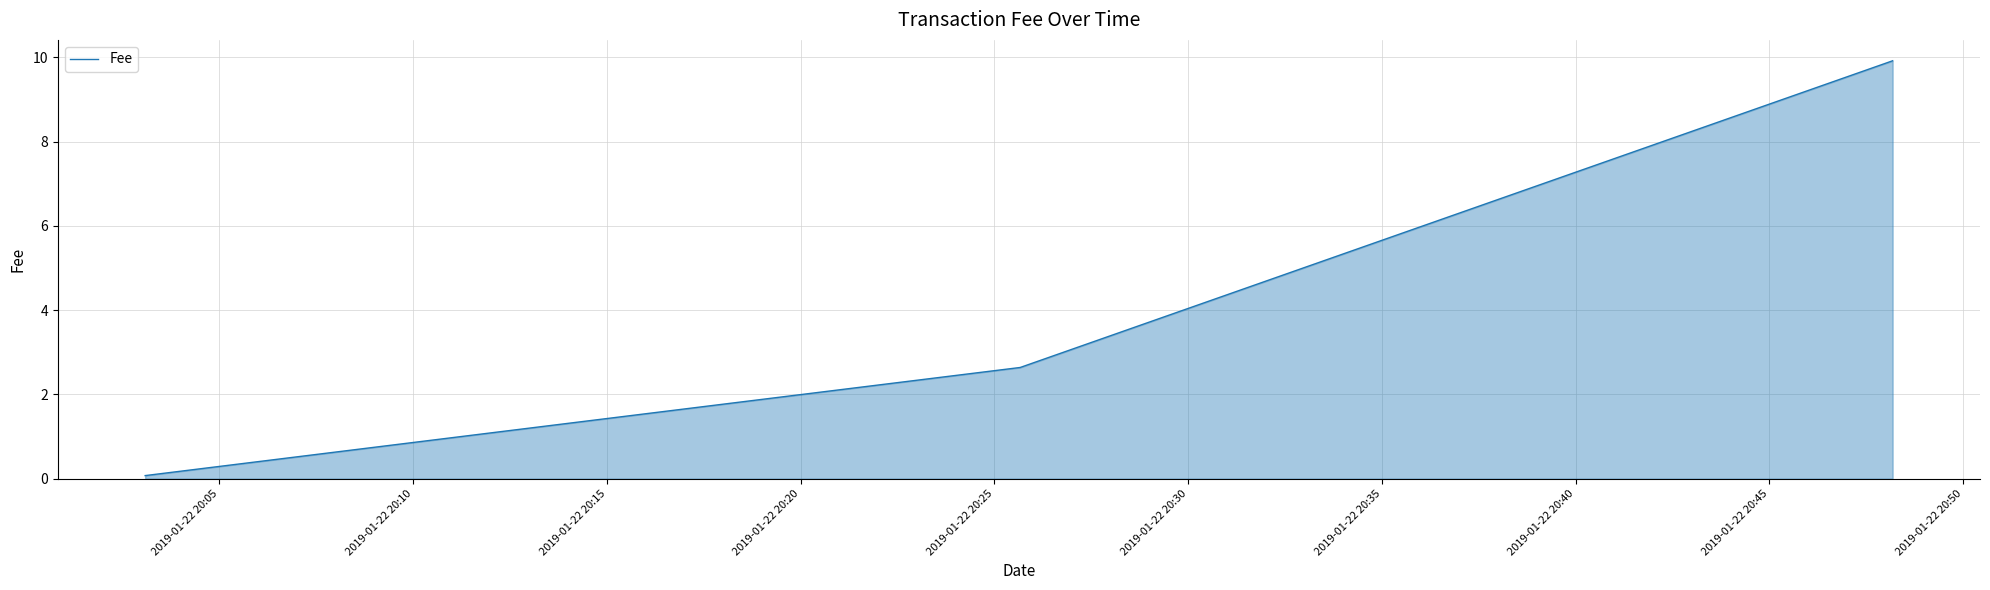

How many values are below 2?

1